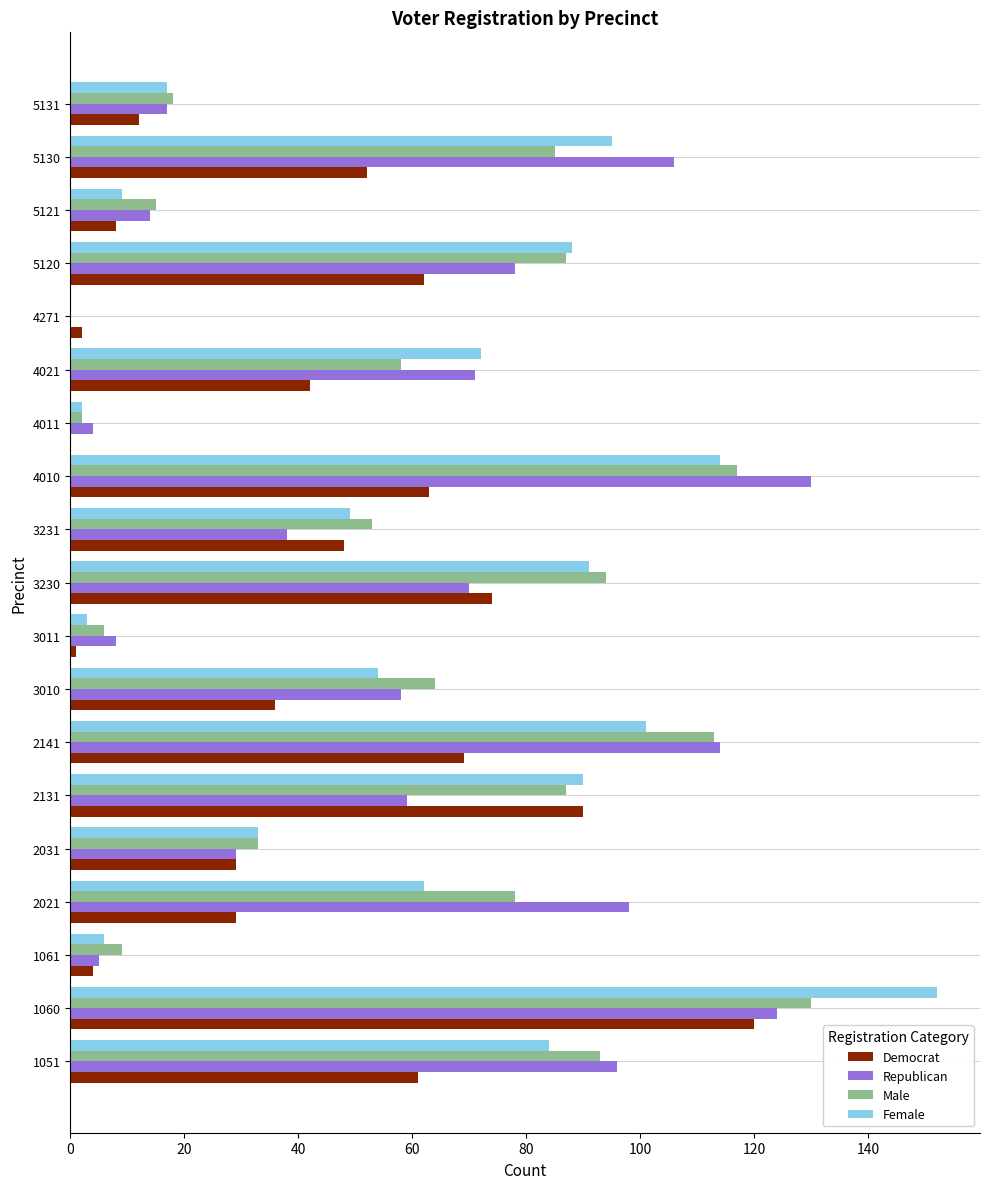

Between 2021 and 5130, which series saw the biggest shift?

Female